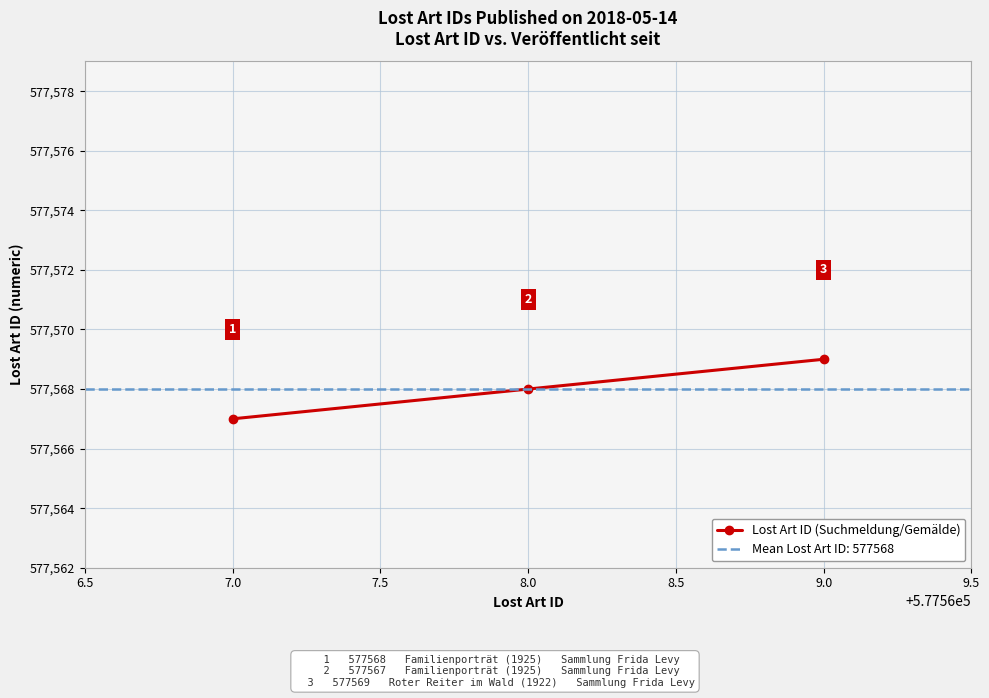

What value does the Lost Art ID (Suchmeldung/Gemälde) series have at 7.0?

577567